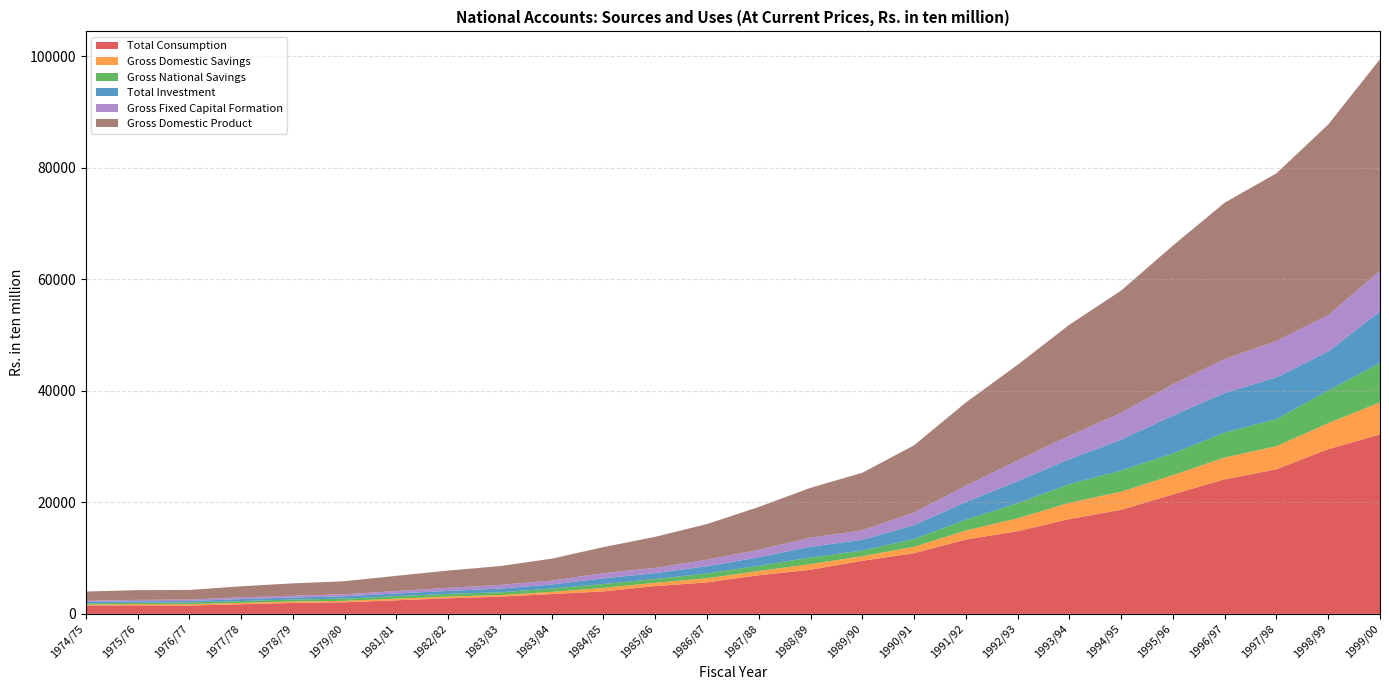

What is the maximum value shown in the chart?

37948.8